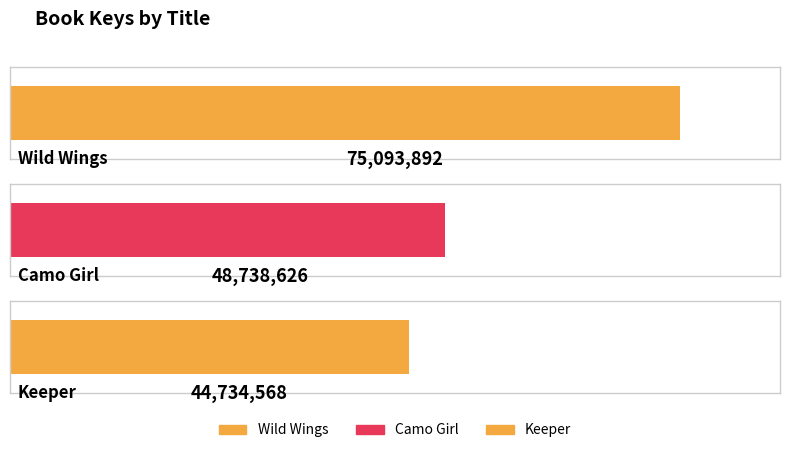

What is the label of the 1st bar from the right?

Keeper